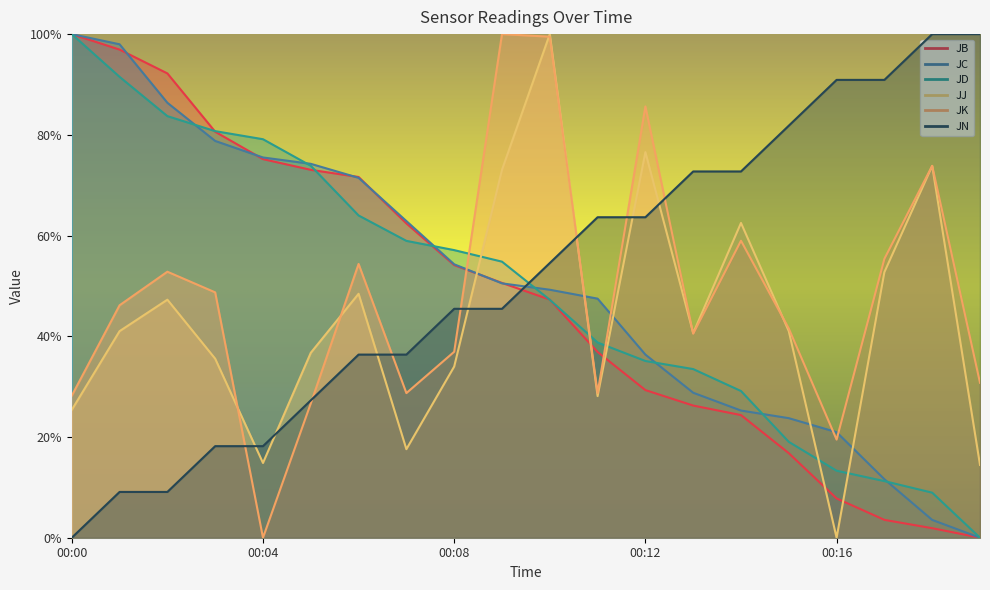

How many data points in JJ are above 41?

10